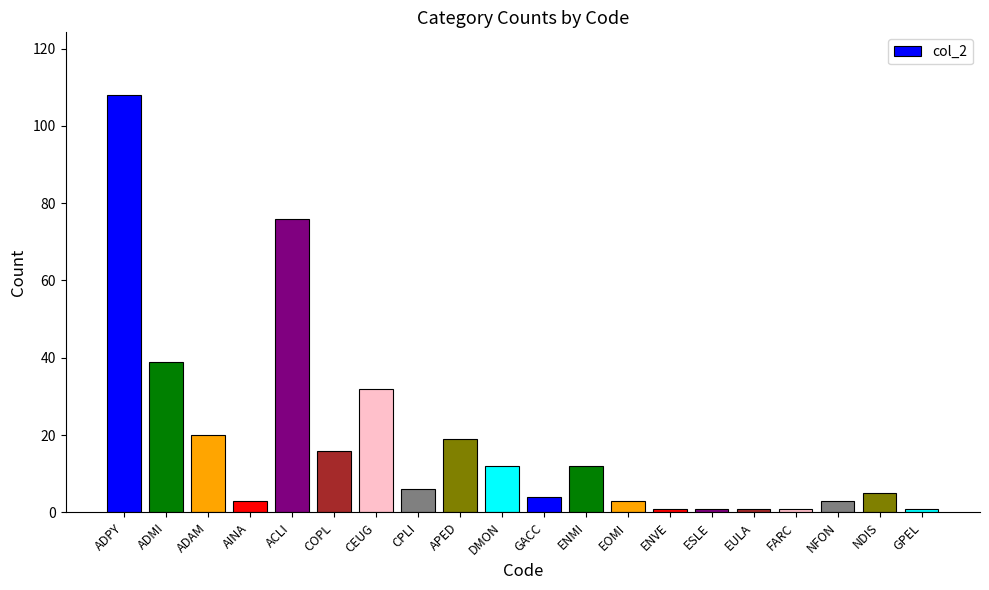

Does the chart contain stacked bars?

No